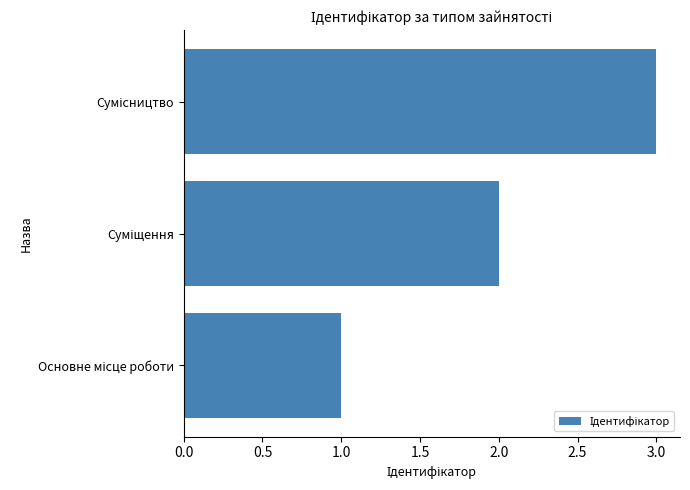

How many values are below 2?

1